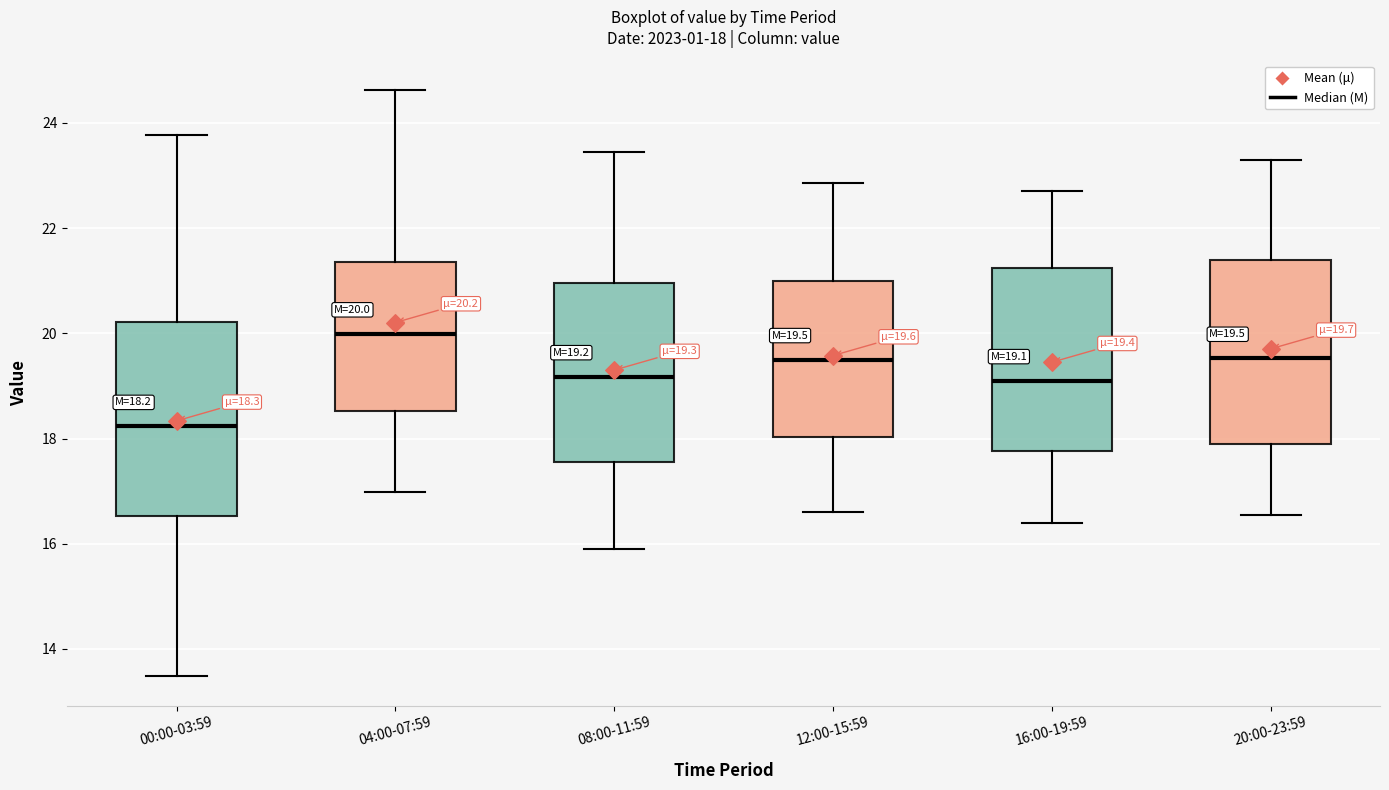

Comparing the boxes themselves (not the whiskers), which one is the tallest?

00:00-03:59